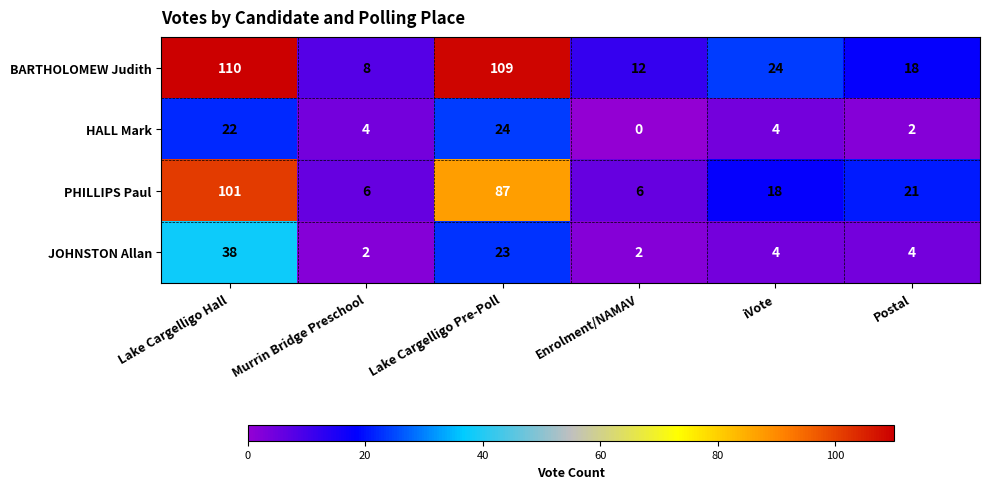

At how many categories does at least one series exceed 107?

2